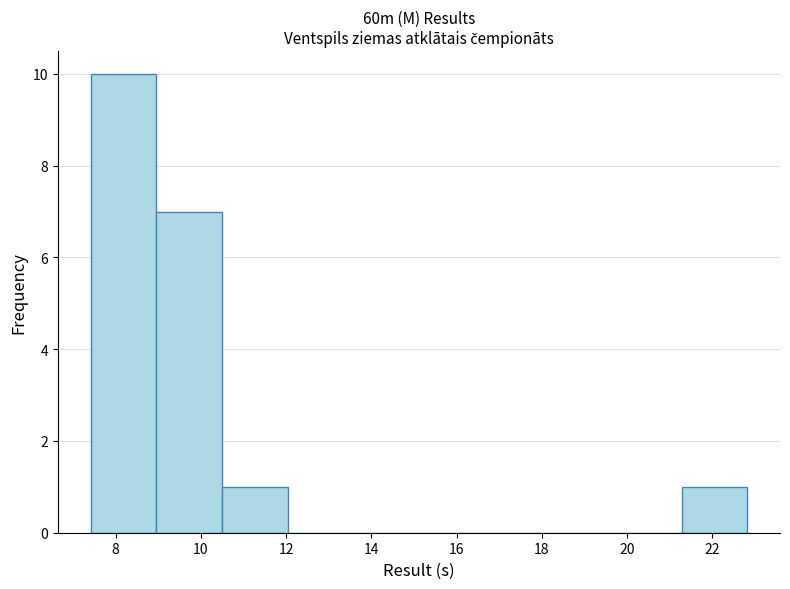

Reading left to right, transcribe this chart: for each bar, give the range it covers on the x-axis and its height. Neither the bar edges nor the heights are printed on the chart, so give them approximately, as read against the axes.

7.4 to 9.0: 10
9.0 to 10.4: 7
10.4 to 12.0: 1
12.0 to 13.6: 0
13.6 to 15.2: 0
15.2 to 16.6: 0
16.6 to 18.2: 0
18.2 to 19.8: 0
19.8 to 21.2: 0
21.2 to 22.8: 1